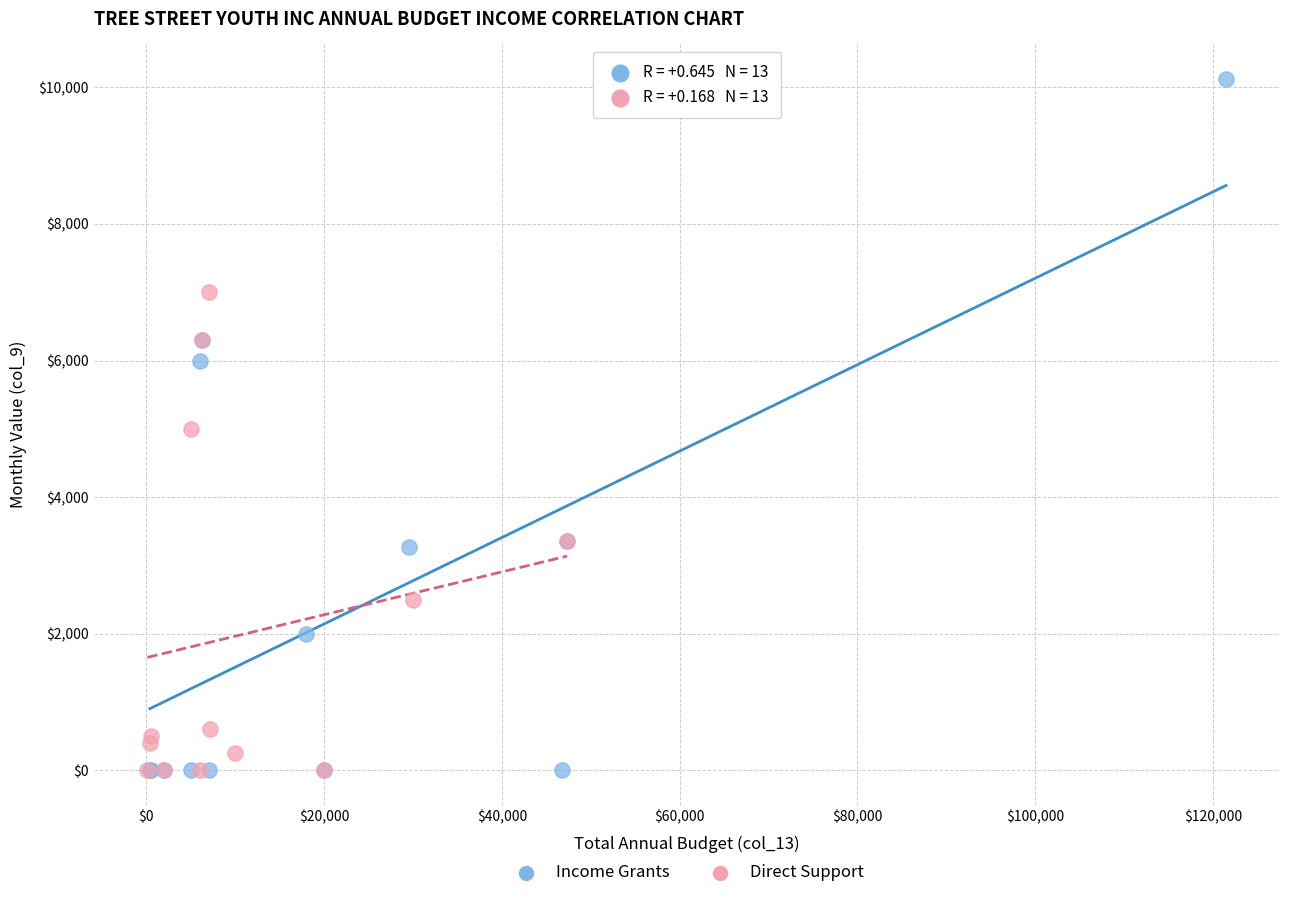

Which series contains the highest Y value?

Income Grants